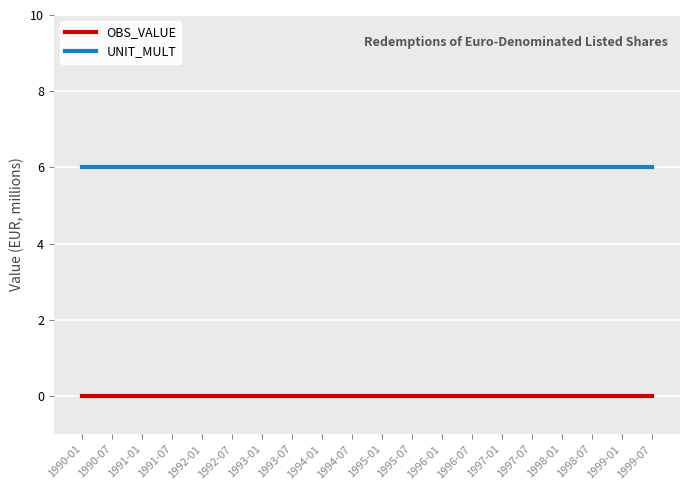

The value of UNIT_MULT at 1999-07 is 6. True or false?

True